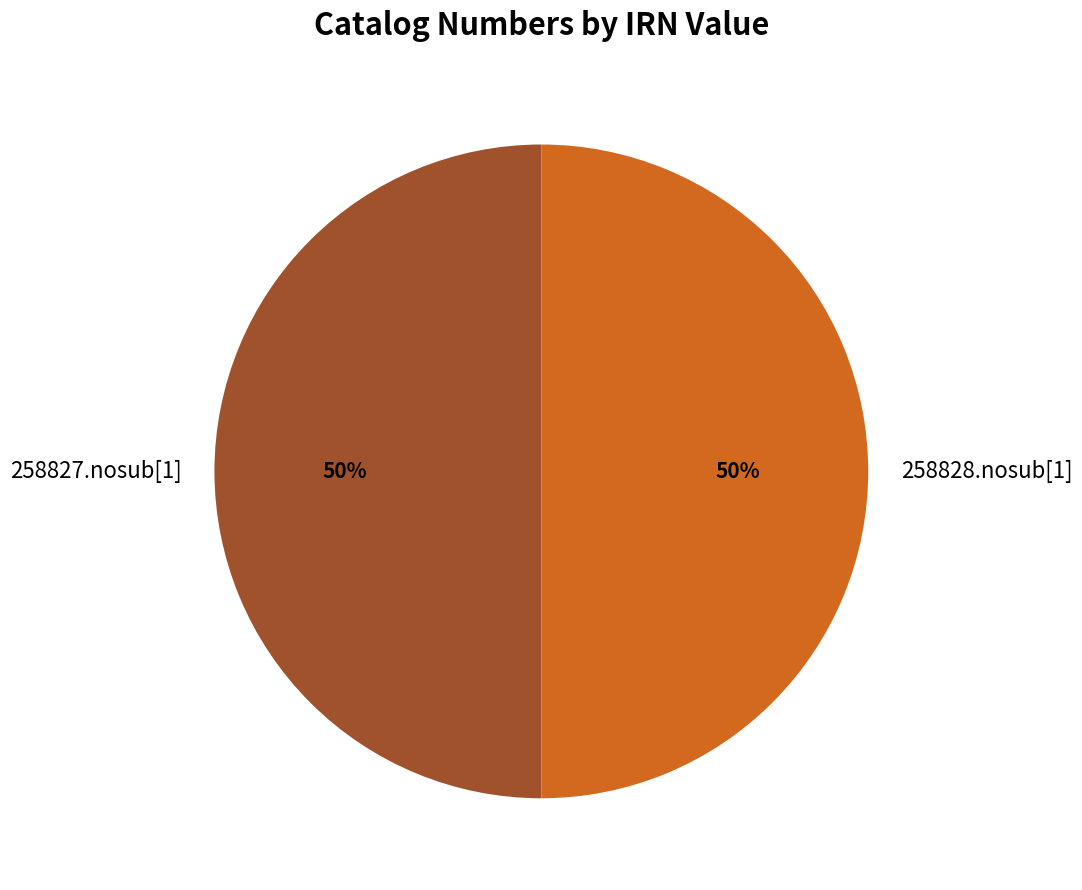

What percentage is the 258828.nosub[1] slice, to the nearest percent?

50%